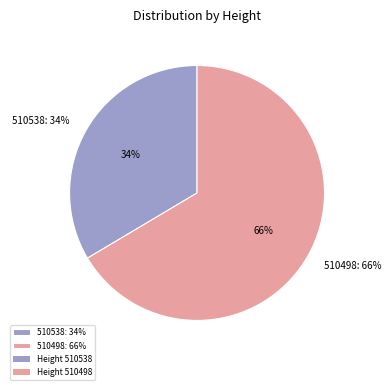

Between 510538 and 510498, which is larger?

510498